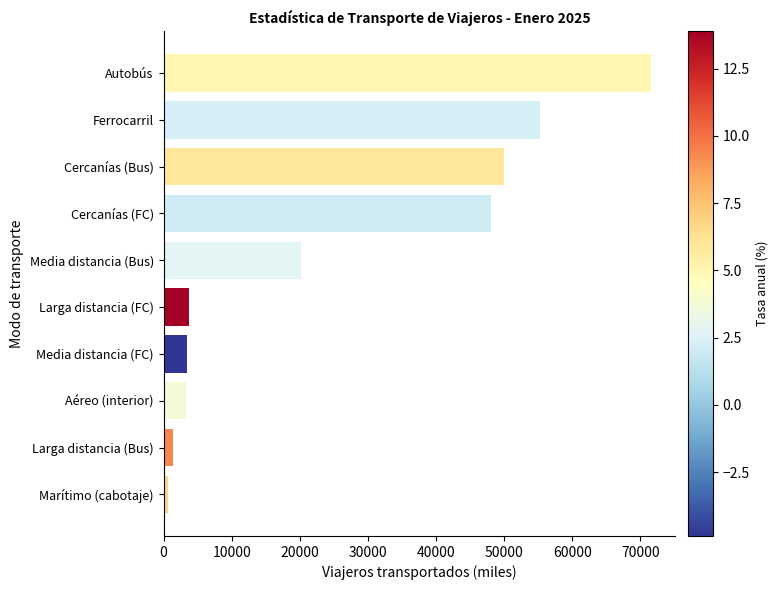

Where is the data nearest to the value 36121?

Cercanías (FC)